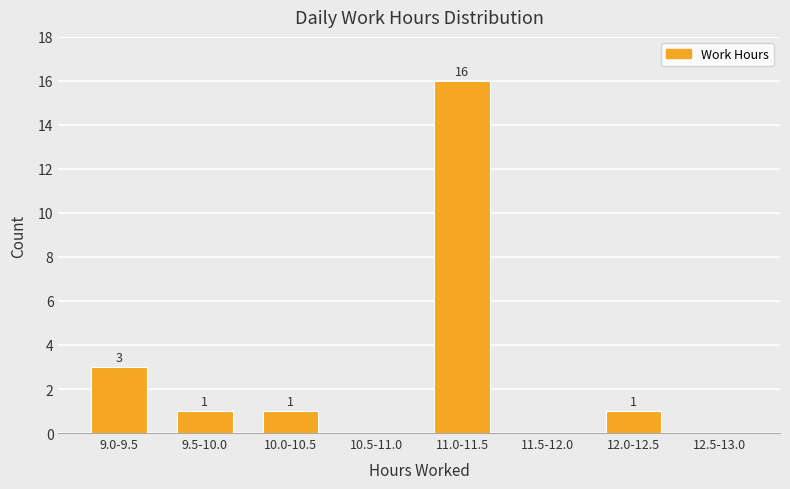

Reading right to left, list all the values displayed in this chart.

12.5-13.0=0	12.0-12.5=1	11.5-12.0=0	11.0-11.5=16	10.5-11.0=0	10.0-10.5=1	9.5-10.0=1	9.0-9.5=3